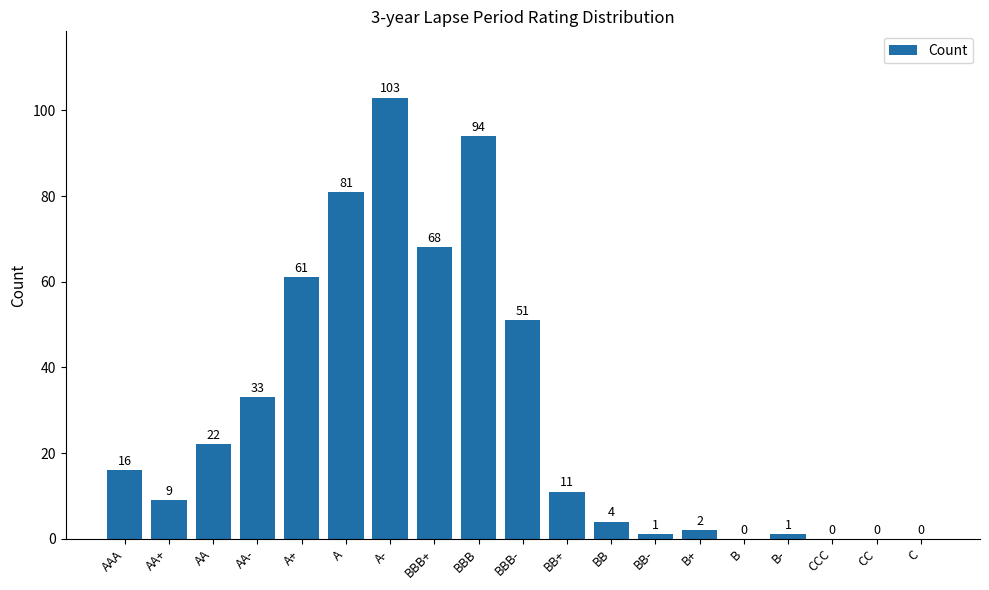

True or false: the data shows 83 at A+.

False